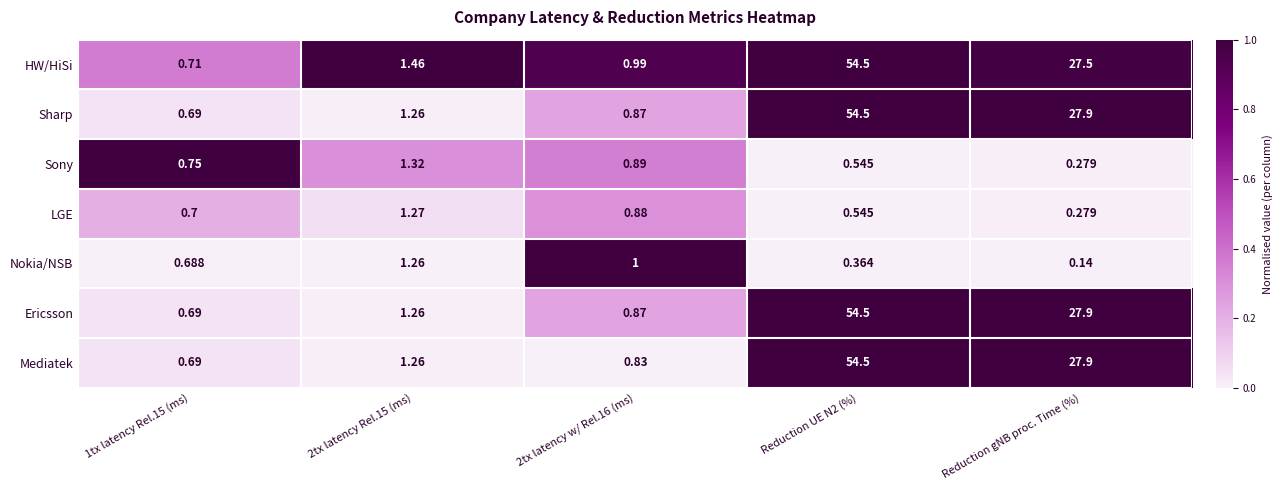

Is the value of LGE at Reduction gNB proc. Time (%) greater than the value of Ericsson at 2tx latency Rel.15 (ms)?

No